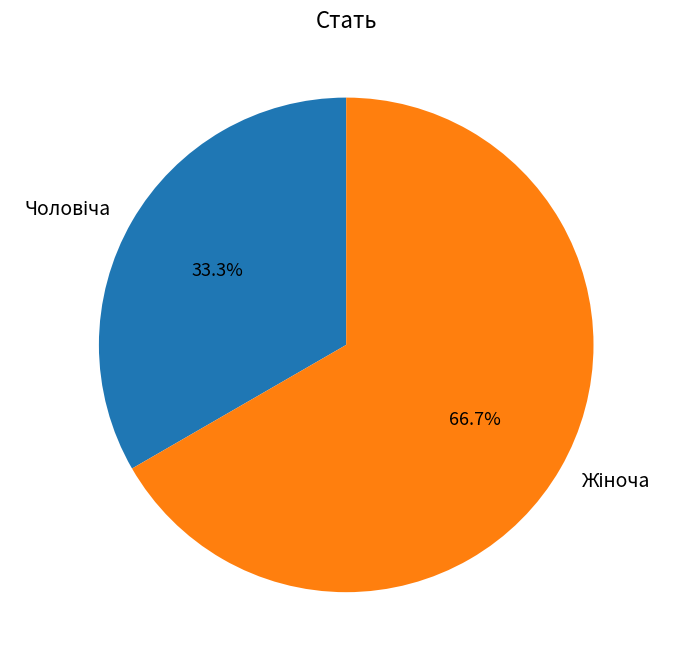

How many segments does this pie chart have?

2